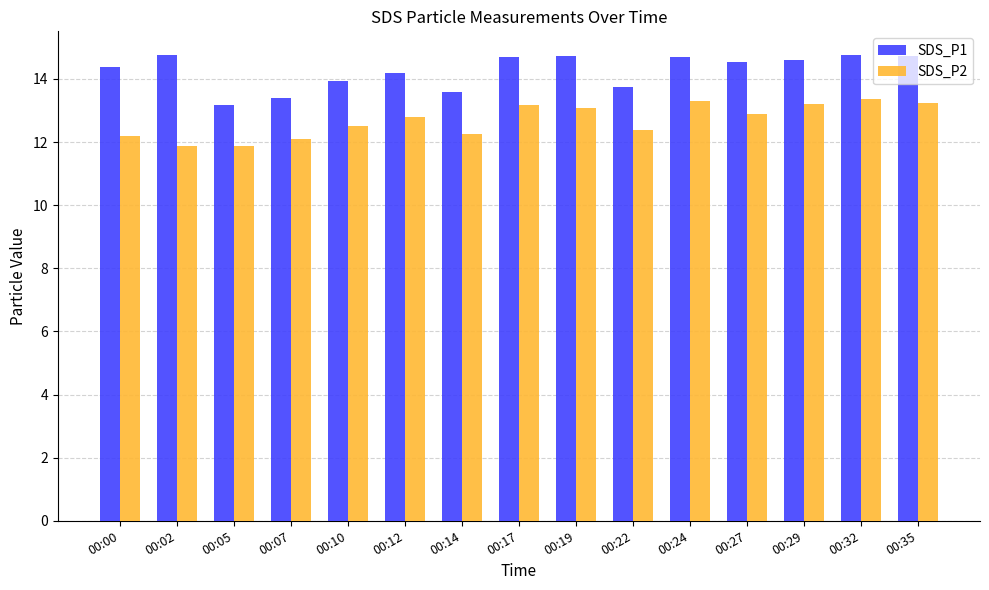

What is the greatest value displayed?

14.8